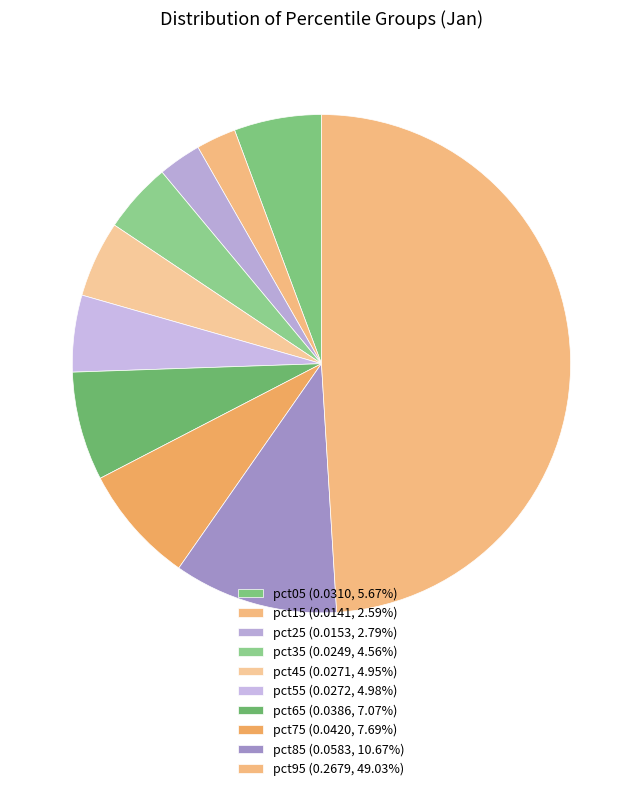

Does pct15 represent more than half of the total?

No